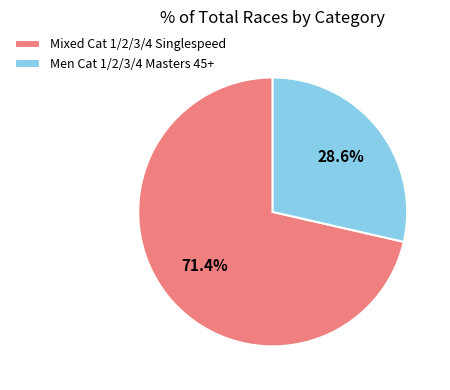

True or false: Mixed Cat 1/2/3/4 Singlespeed accounts for 71% of the total.

True